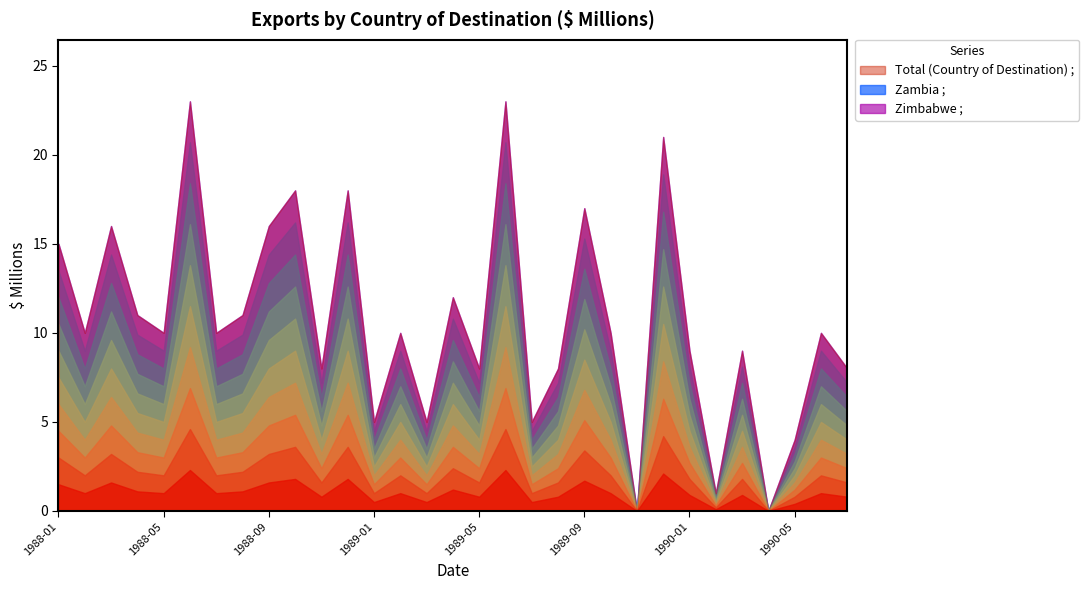

What are all the series names shown in the legend?

Total (Country of Destination) ;, Zambia ;, Zimbabwe ;